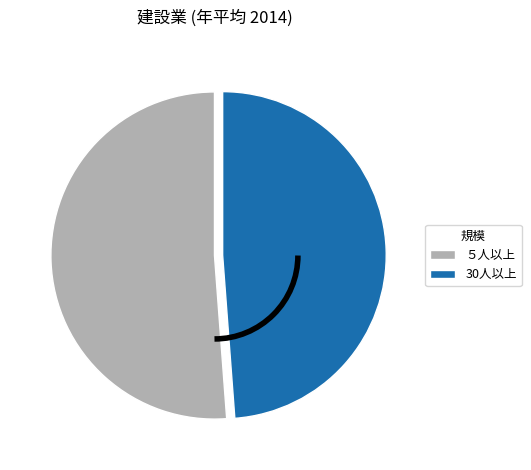

Combined, do ５人以上 and 30人以上 account for over 50%?

Yes